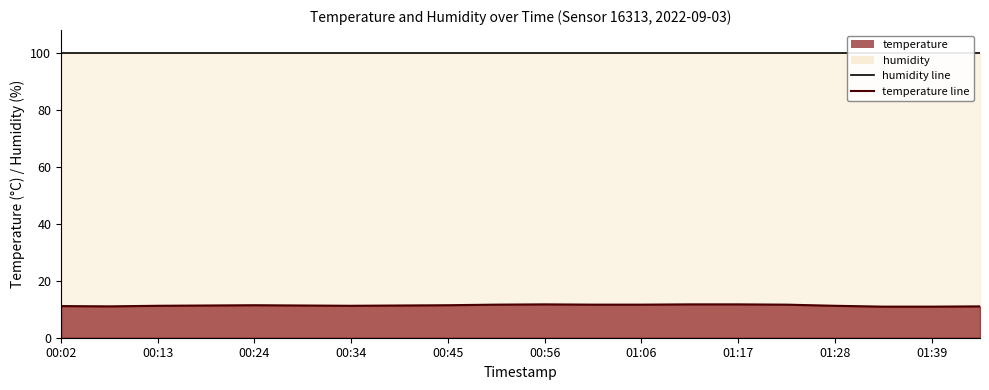

What is the label of the 2nd point from the left?

00:13